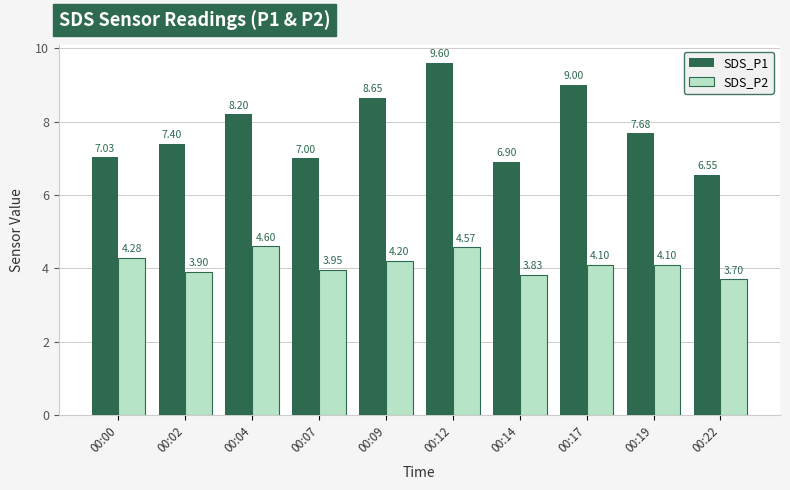

How many series are shown in this chart?

2